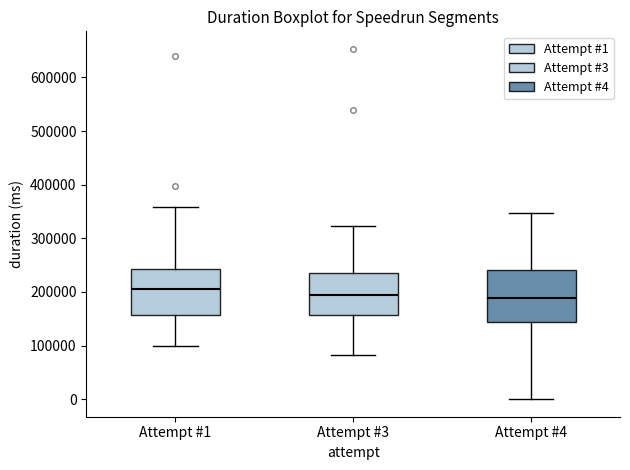

Reading left to right, read every box against the y-axis: the position of its median line, the range the box covers, and the ends of its whiskers. The values are not printed on the chart, so give them approximately, as read against the axis.

Attempt #1: median 200000, box 160000 to 240000, whiskers 100000 to 360000
Attempt #3: median 190000, box 160000 to 240000, whiskers 80000 to 320000
Attempt #4: median 190000, box 140000 to 240000, whiskers 0 to 350000